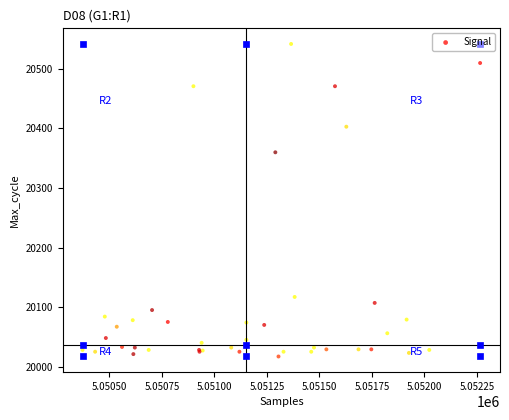

What Y value in the scatter plot is closest to 20279?

20360